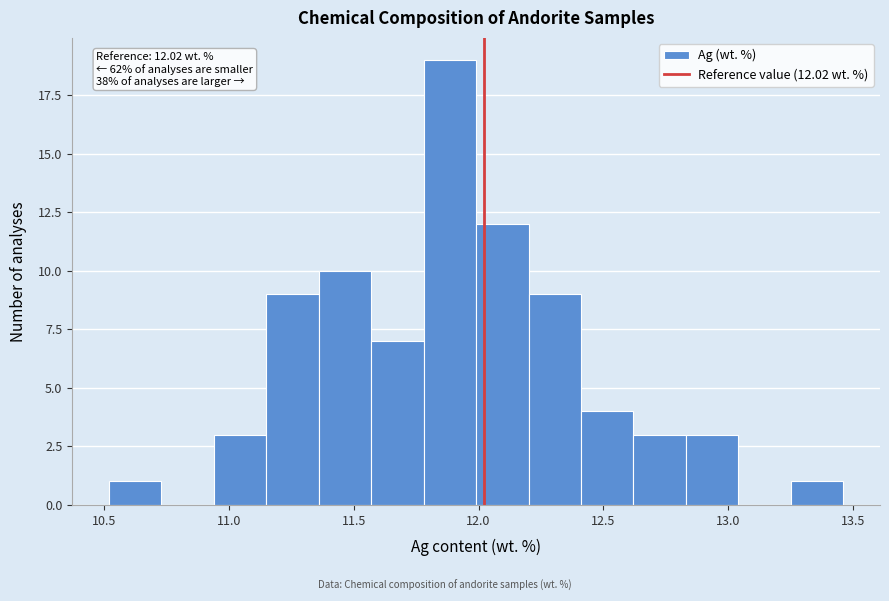

Over which range of the x-axis is the bar tallest?

11.78 to 11.99